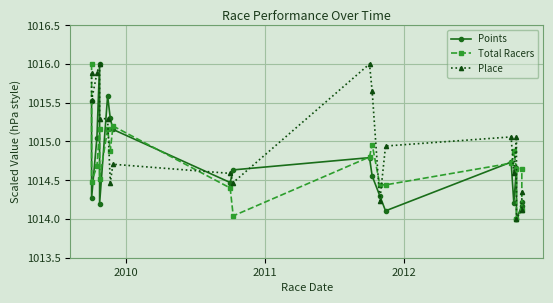

Which series ends up on top after the final intersection of Total Racers and Points?

Total Racers